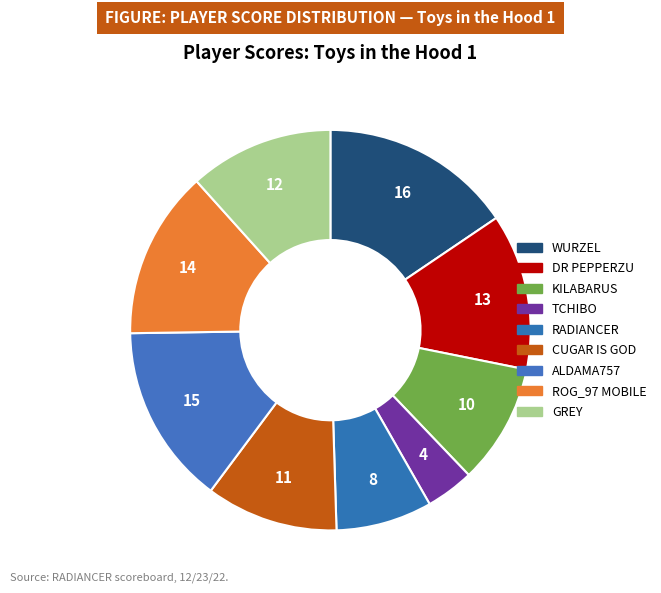

What is the smallest slice in the pie chart?

TCHIBO